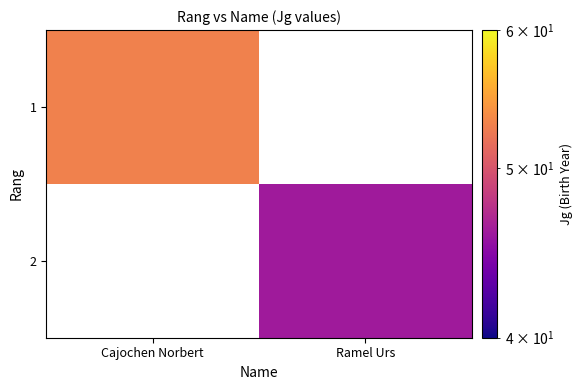

What is the greatest value displayed?

53.0